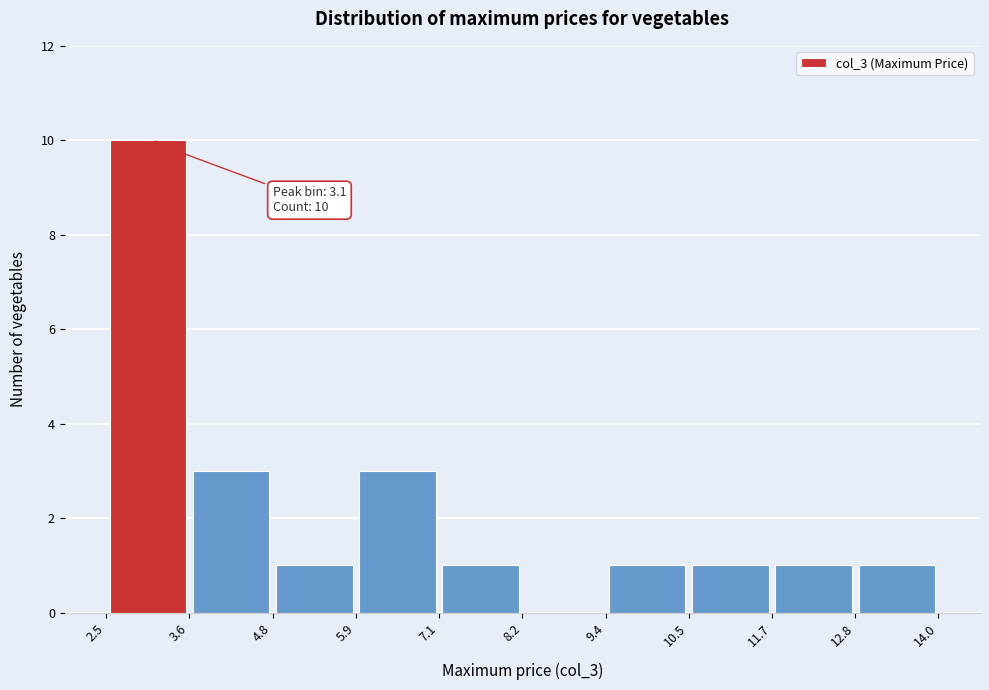

Which range on the x-axis has the tallest bar?

2.5 to 3.6